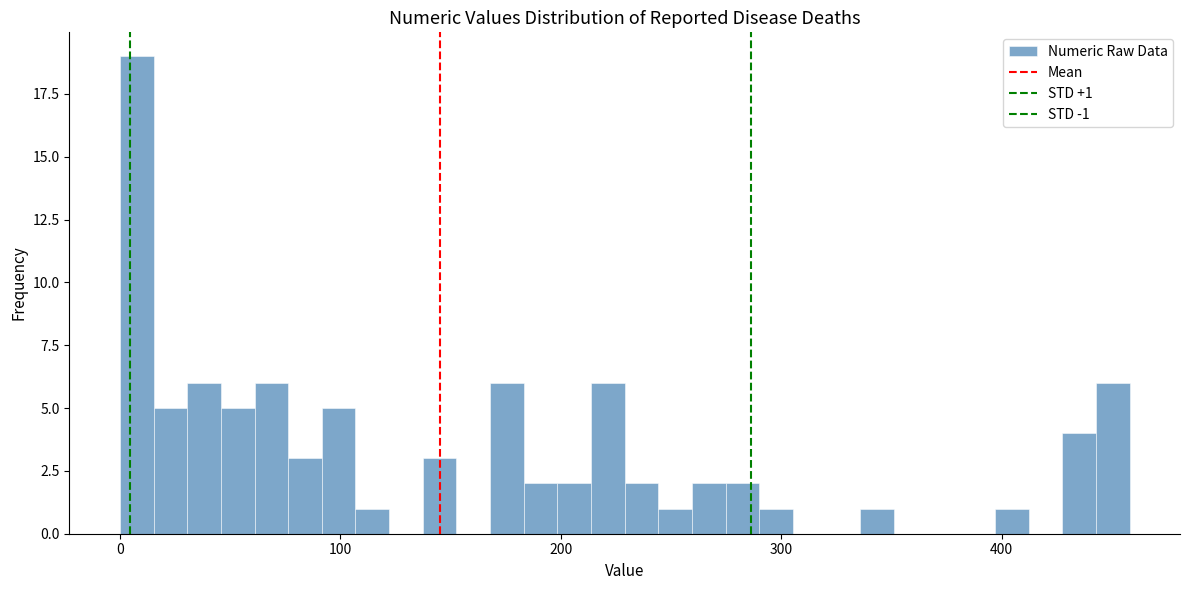

Around what value on the x-axis is the tallest bar? Give the approximate position of its centre, as read against the axis.

10